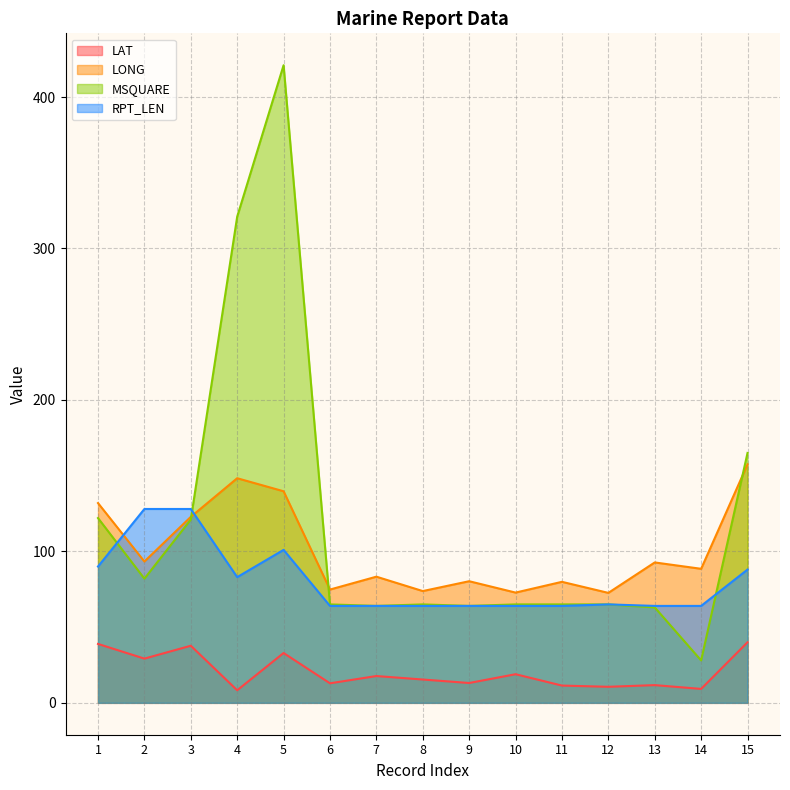

The value of LAT at 15 is 12.7. True or false?

False